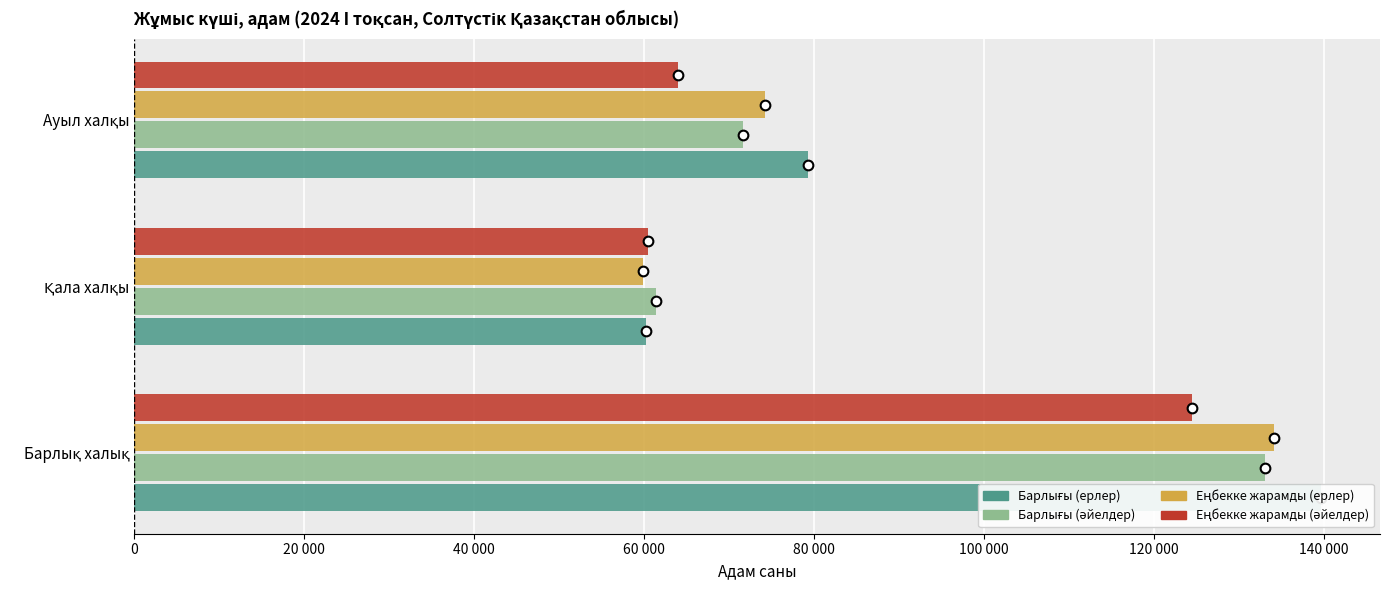

Reading left to right, extract all data points from this chart.

Барлығы (ерлер): 139640	60283	79357
Барлығы (әйелдер): 133105	61462	71643
Еңбекке жарамды (ерлер): 134145	59904	74241
Еңбекке жарамды (әйелдер): 124497	60515	63982